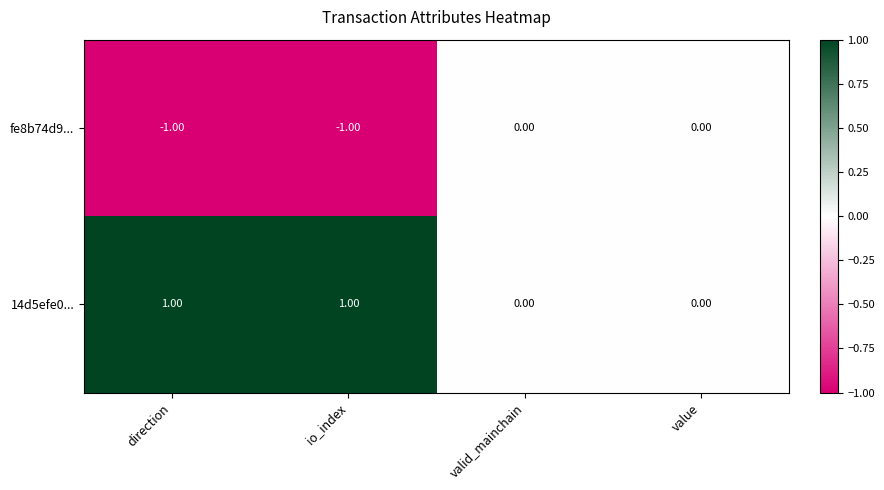

What value does the fe8b74d9... series have at direction?

-1